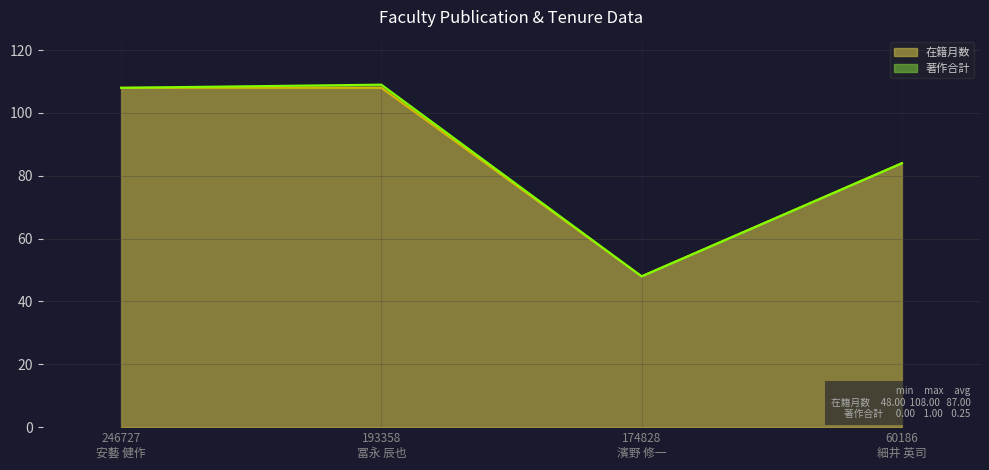

The value of 著作合計 (line) at 246727
安藝 健作 is 143. True or false?

False